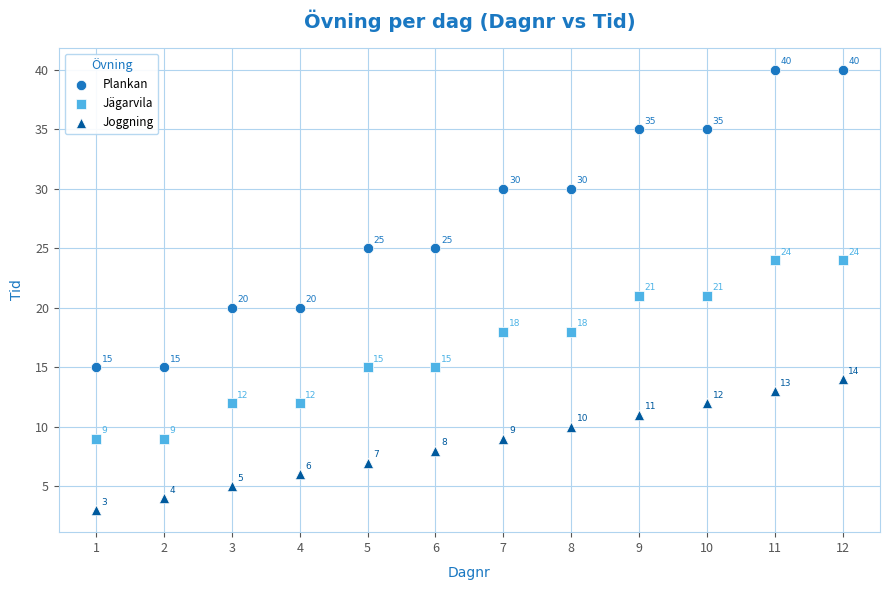

Which series reaches the minimum Y coordinate?

Joggning